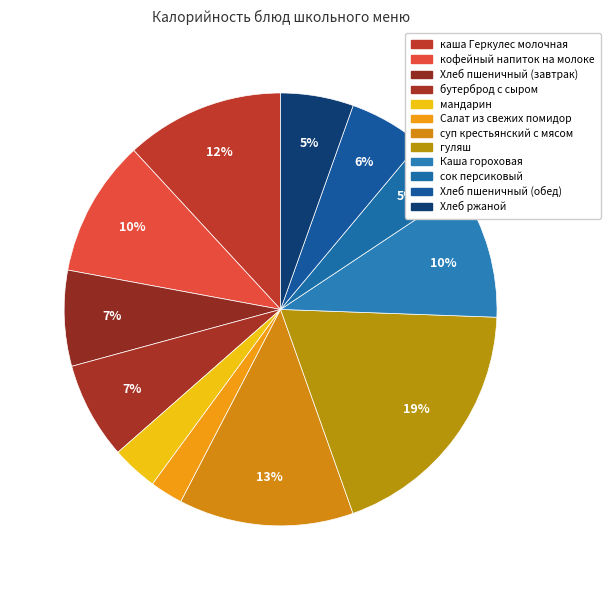

Count the number of slices in the pie.

12